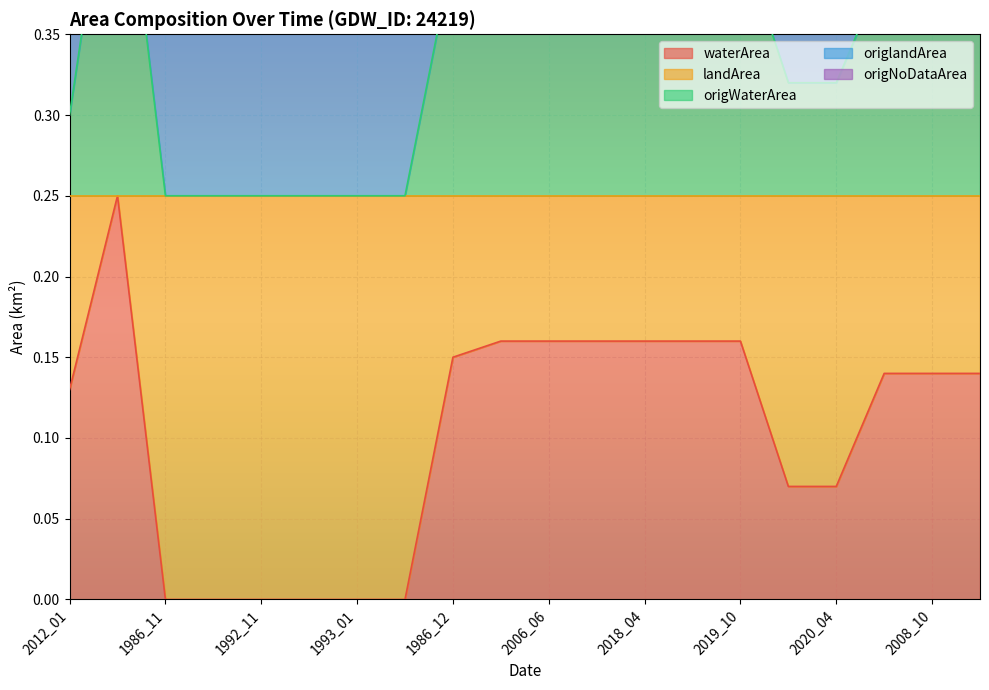

List the labels in order of waterArea value, largest first.

2019_01, 1991_01, 2006_06, 2008_02, 2018_04, 2018_08, 2019_10, 1986_12, 1995_01, 2008_10, 2009_04, 2012_01, 1984_09, 2020_04, 1986_11, 1992_04, 1992_11, 1992_12, 1993_01, 2020_12